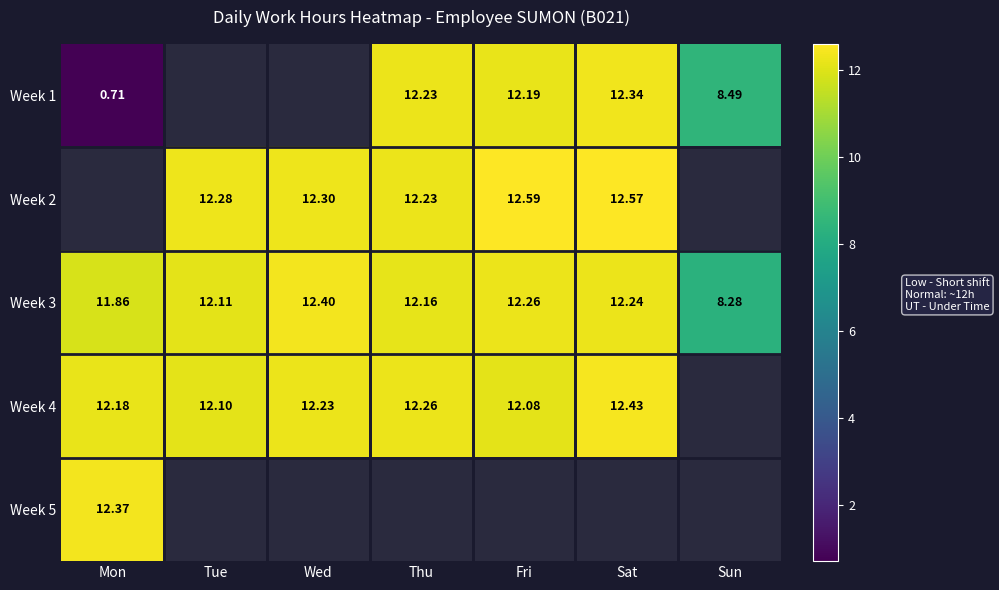

Is the value of Week 2 at Tue greater than the value of Week 1 at Thu?

Yes